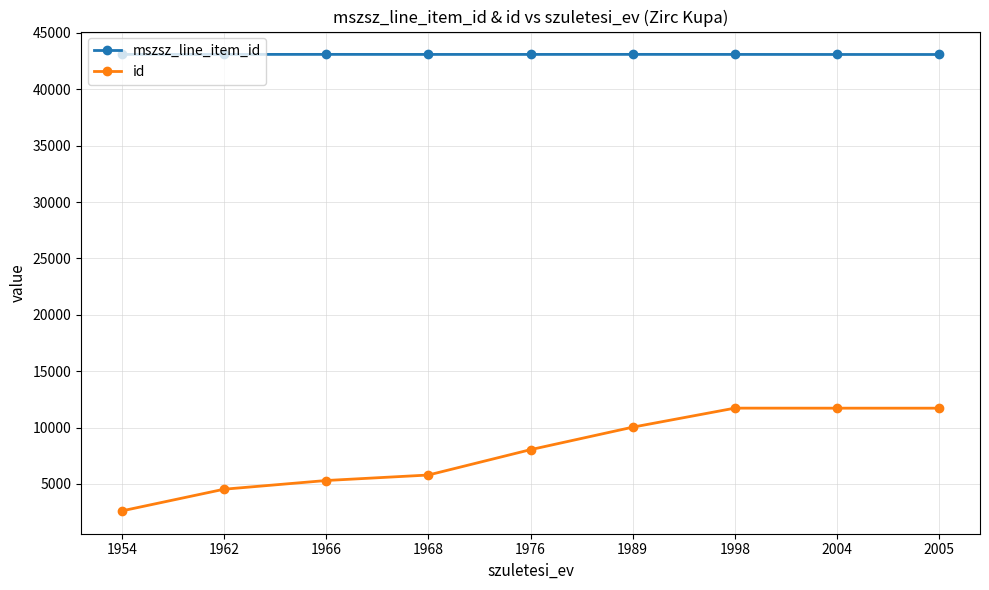

Which series has the largest total across all categories?

mszsz_line_item_id